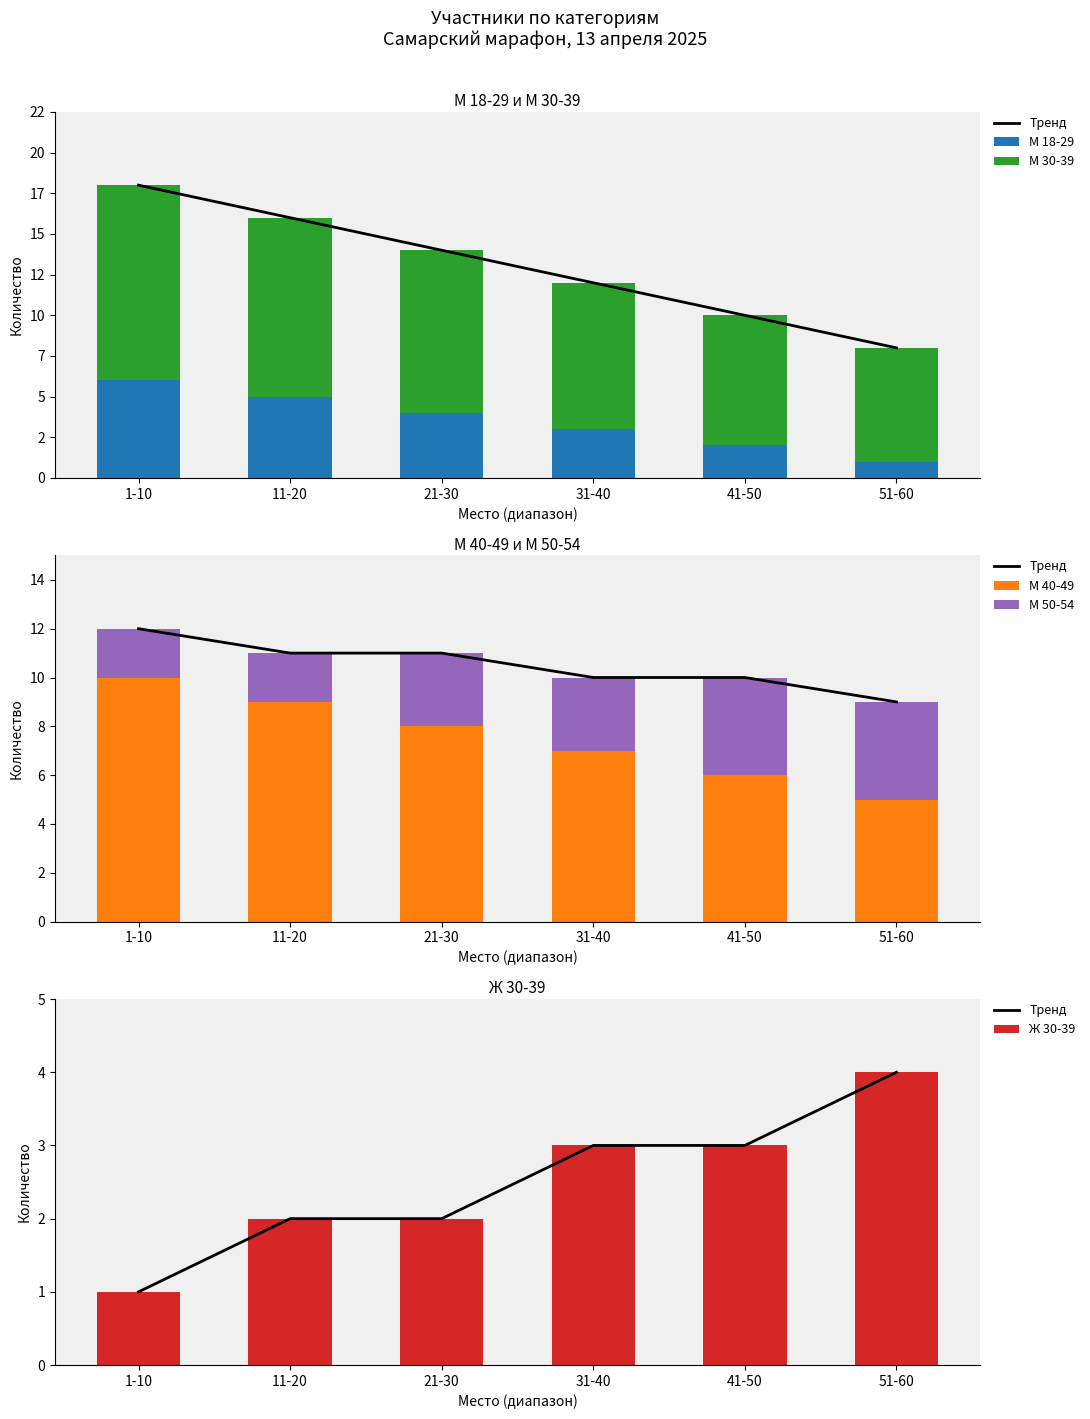

At how many categories does at least one series exceed 10?

2